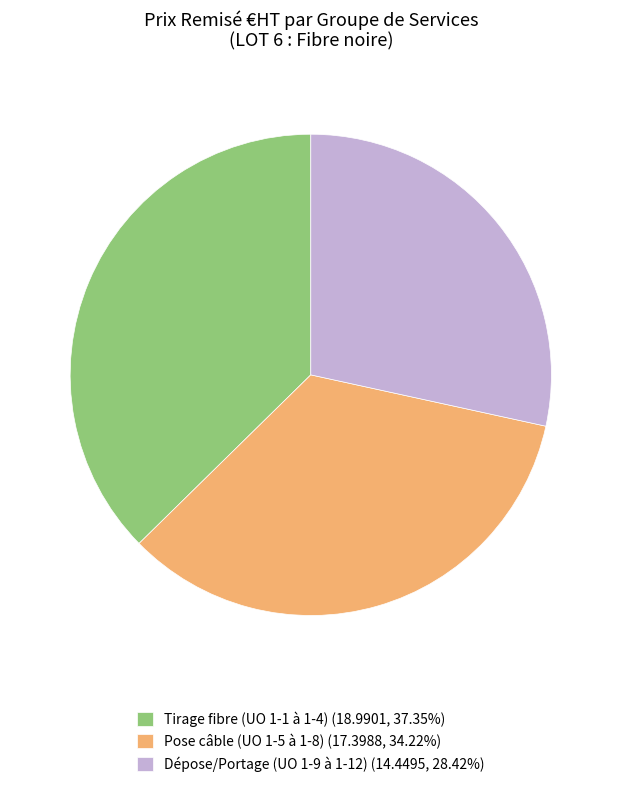

Count the number of slices in the pie.

3